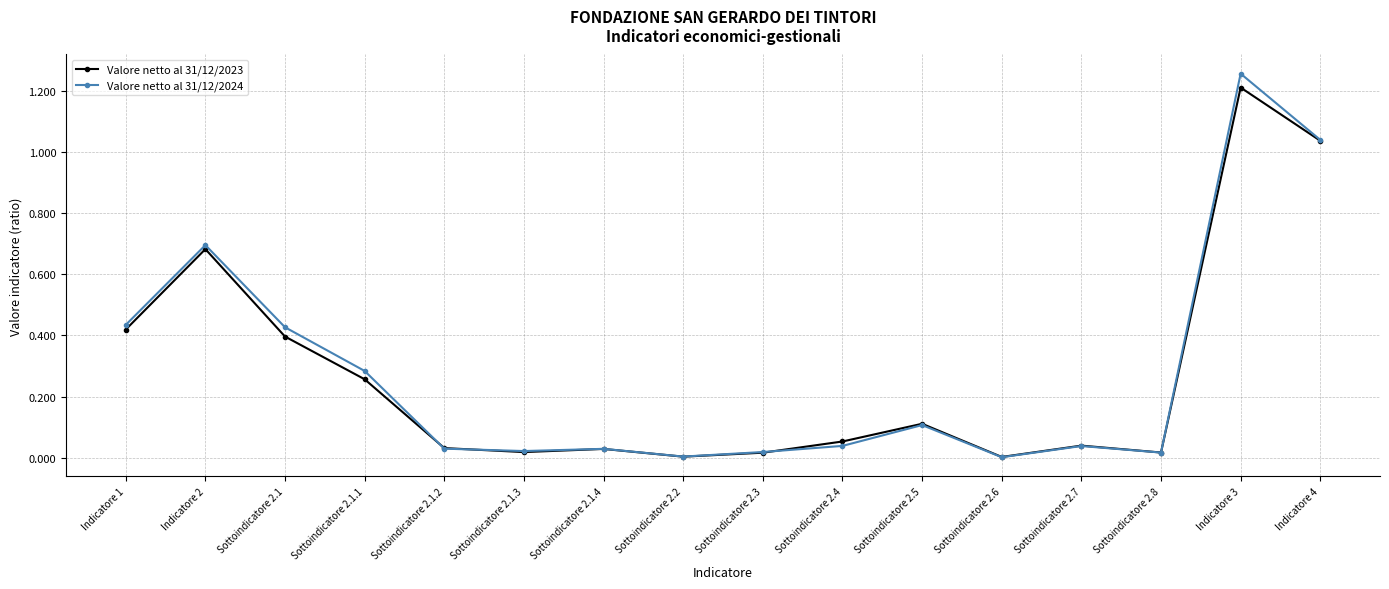

Which label corresponds to the largest value in the chart?

Indicatore 3